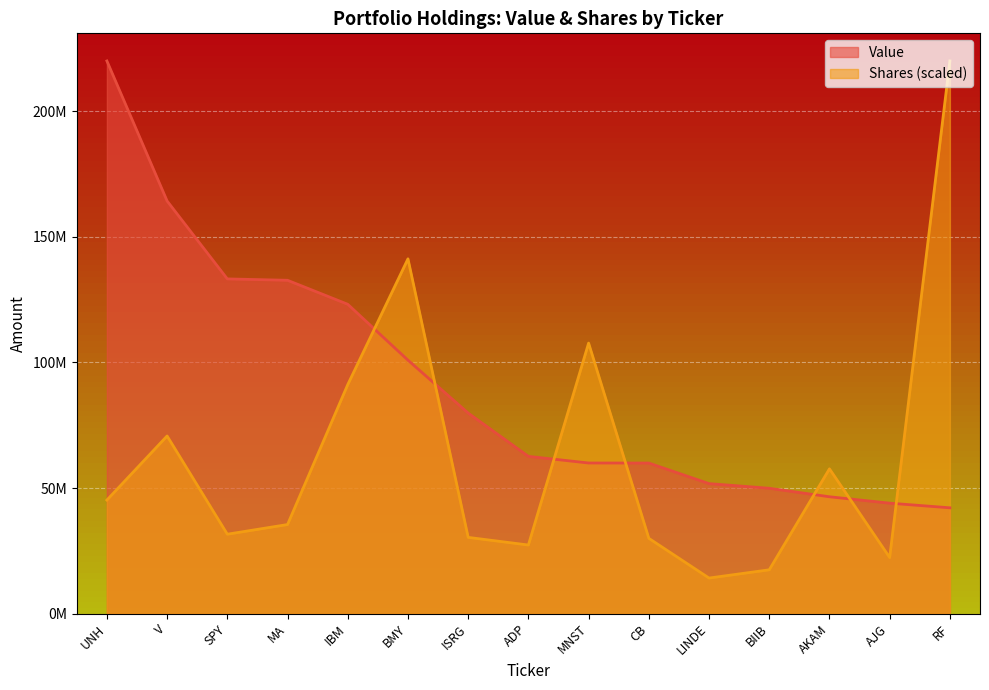

What is the average value of the Value series?

91411967.1